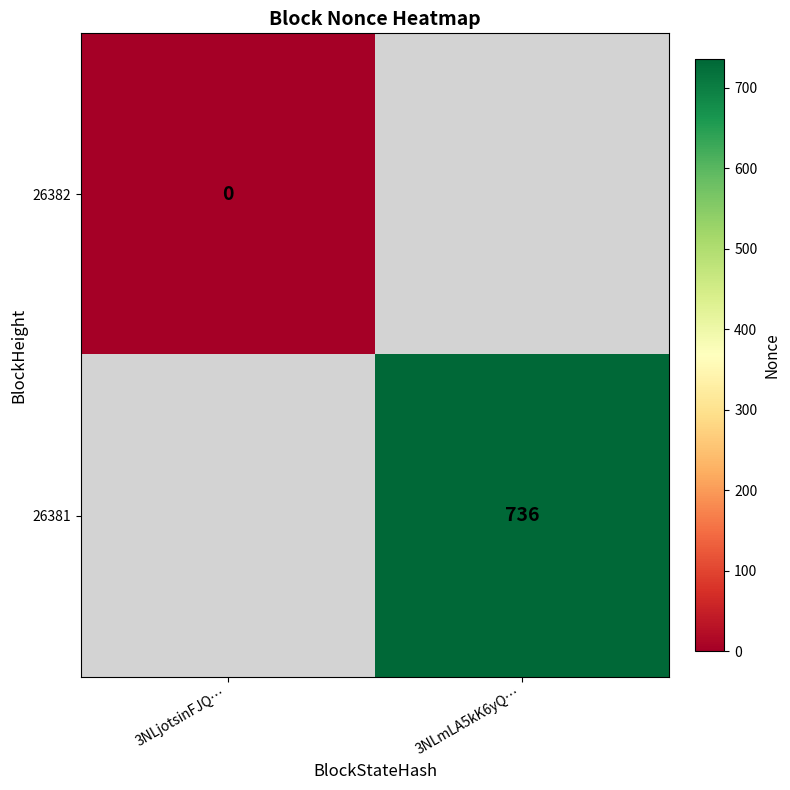

True or false: 26381 has a value of 995 at 3NLmLA5kK6yQ….

False